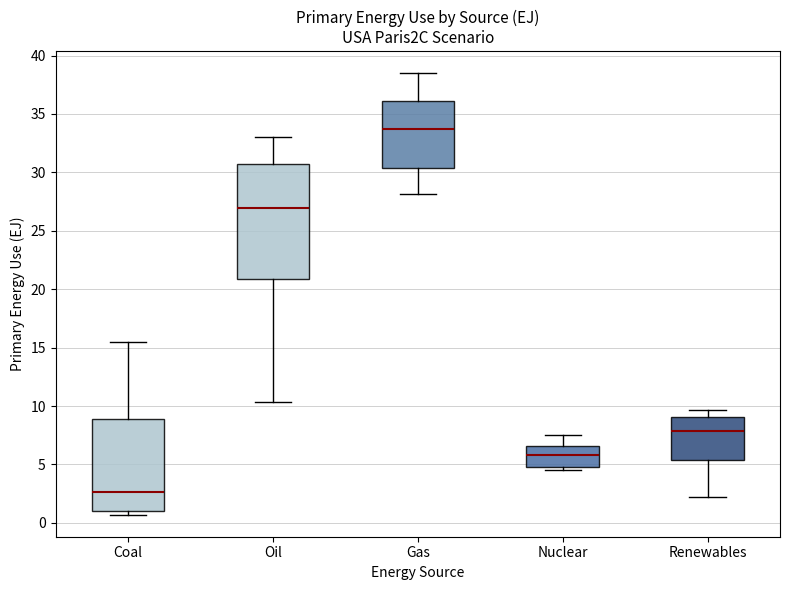

Reading left to right, transcribe this box plot: for each box, give where its median line is, the range the box spans, and where its two whiskers end, as read against the y-axis. The values are not printed on the chart, so give them approximately, as read against the axis.

Coal: median 2.5, box 1.0 to 9.0, whiskers 0.5 to 15.5
Oil: median 27.0, box 21.0 to 30.5, whiskers 10.5 to 33.0
Gas: median 33.5, box 30.5 to 36.0, whiskers 28.0 to 38.5
Nuclear: median 6.0, box 5.0 to 6.5, whiskers 4.5 to 7.5
Renewables: median 8.0, box 5.5 to 9.0, whiskers 2.0 to 9.5